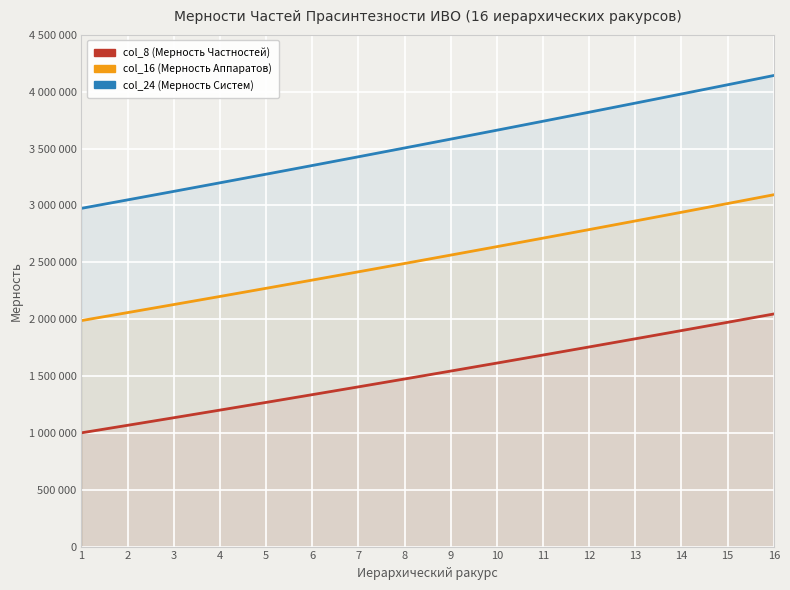

What is the spread (max minus min) of values at 1?

1974272